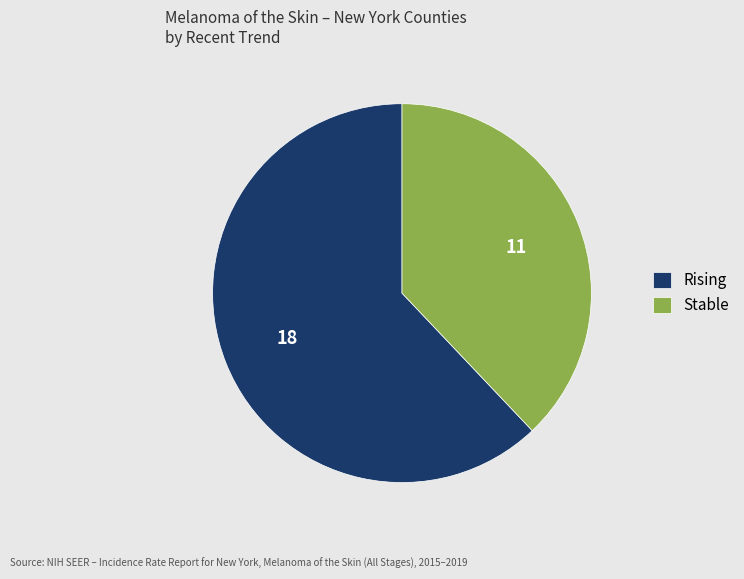

The Rising slice represents 62% of the pie. True or false?

True